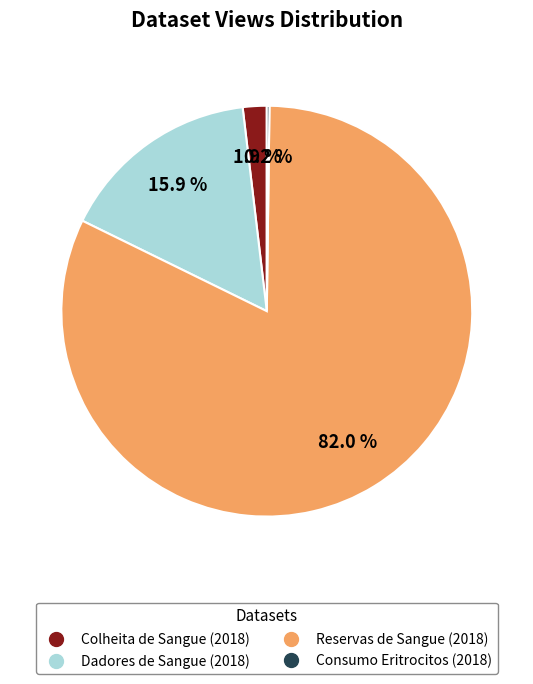

To the nearest percent, what is the difference between the largest and smallest slice percentages?

82%